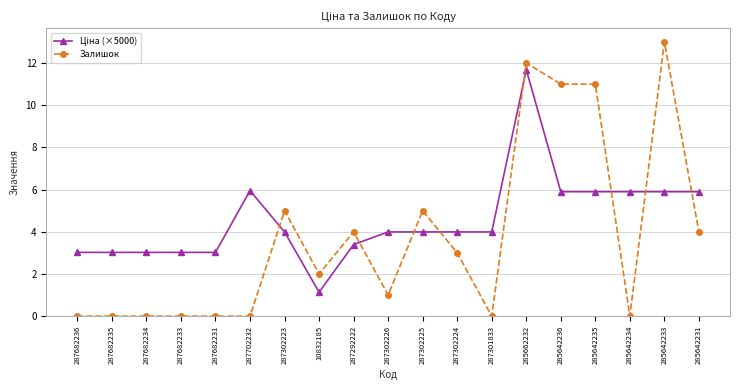

What is the spread (max minus min) of values at 287682233?

3.0